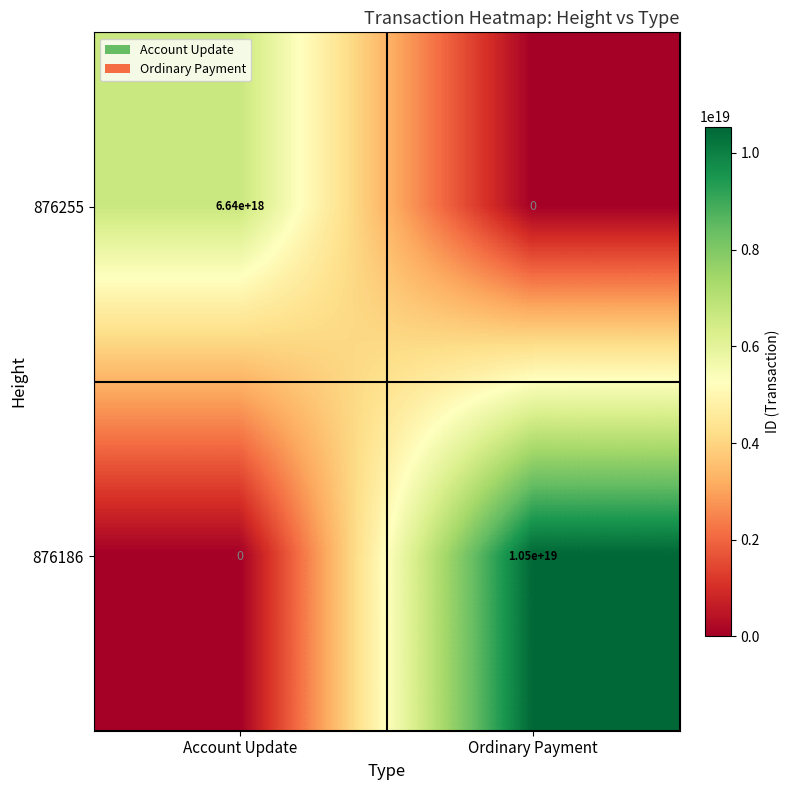

At which label does 876255 reach its minimum?

Ordinary Payment